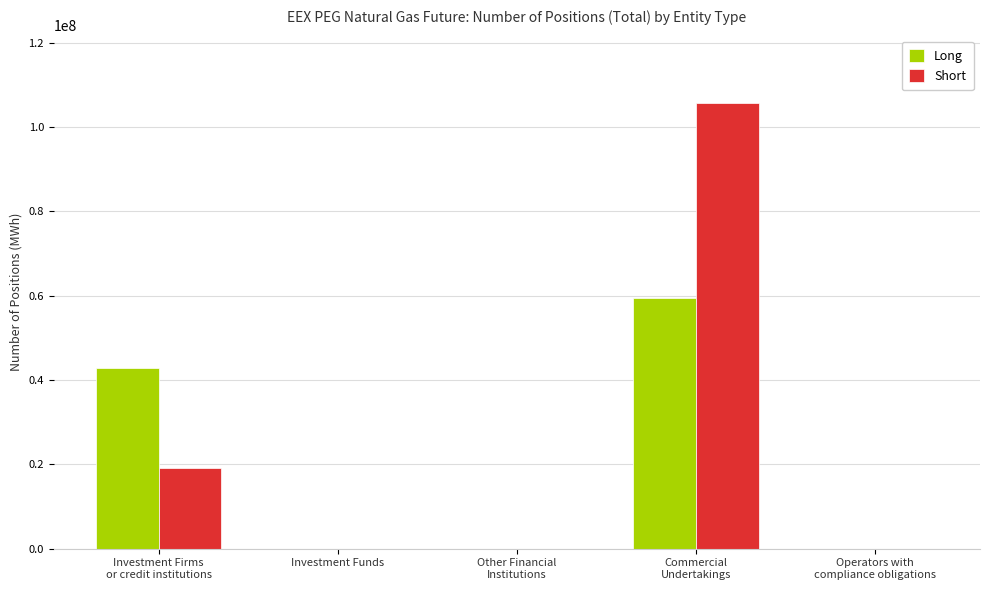

Are the bars horizontal?

No